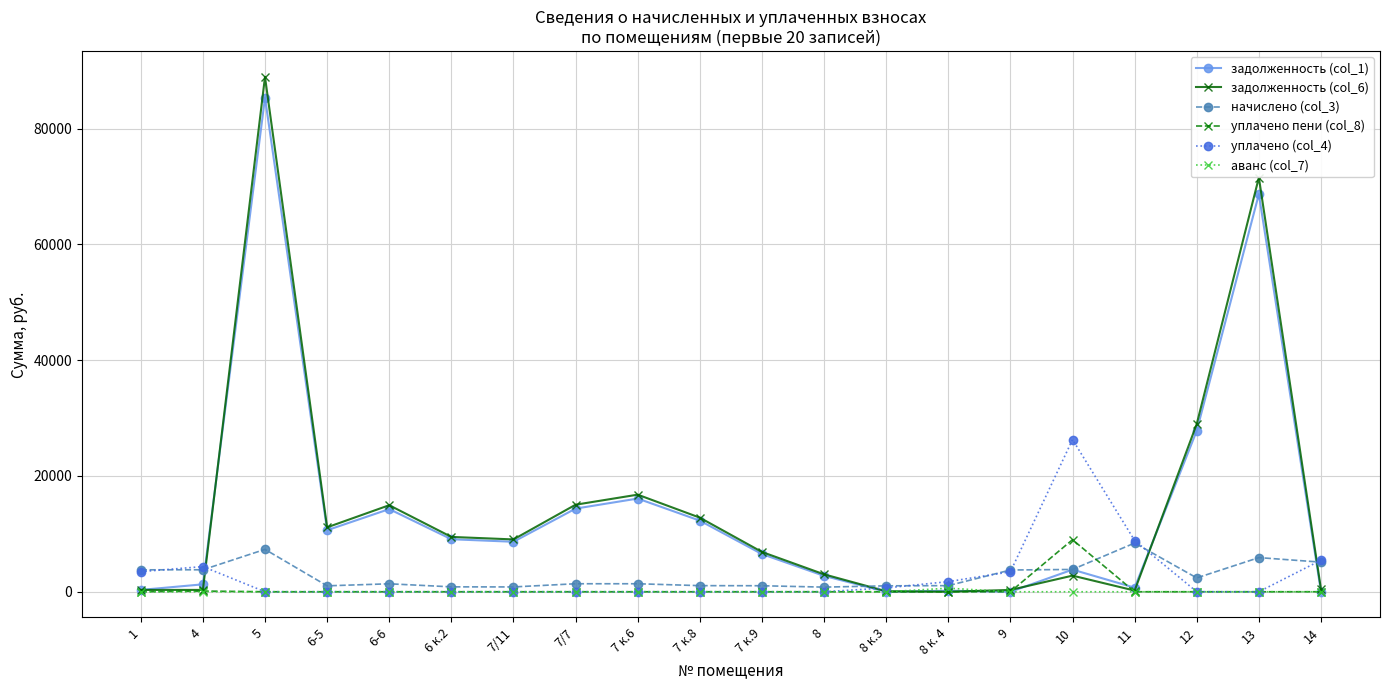

True or false: задолженность (col_1) has a value of -29280.3 at 14.

False